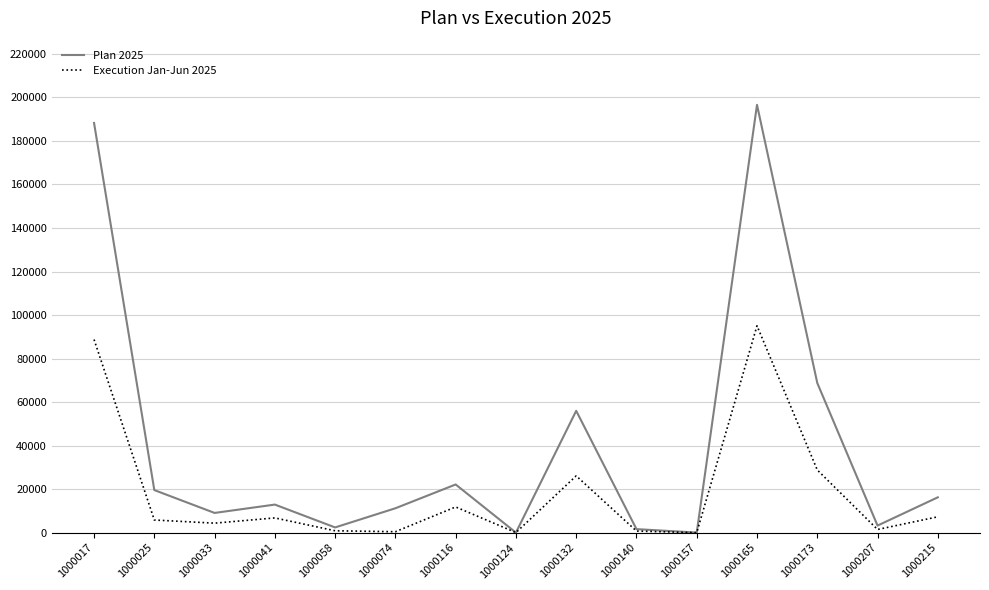

What is the average value of the Execution Jan-Jun 2025 series?

18574